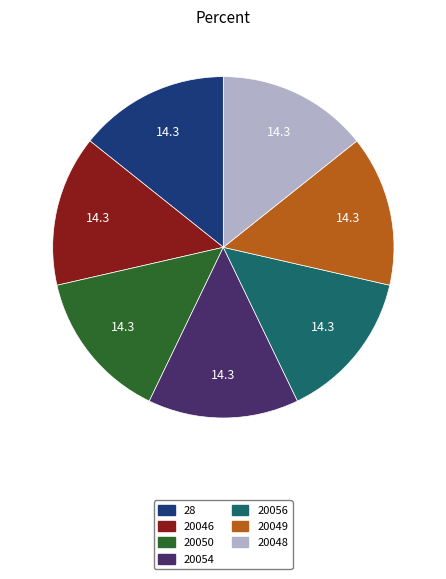

Does 28 account for over 50% of the chart?

No